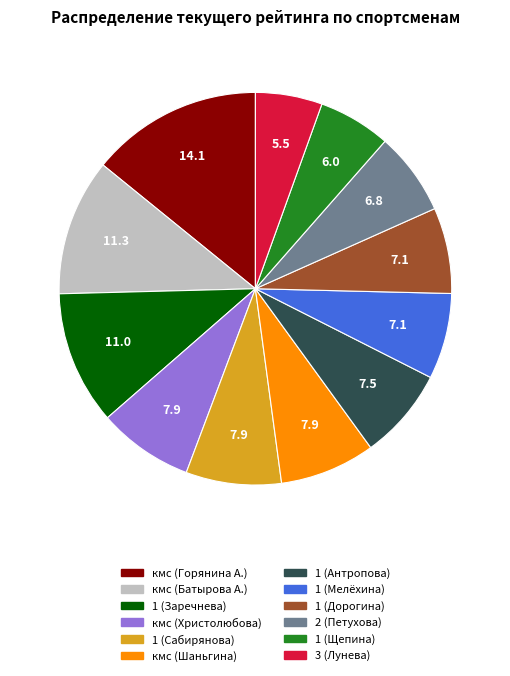

What is the largest slice in the pie chart?

кмс (Горянина А.)